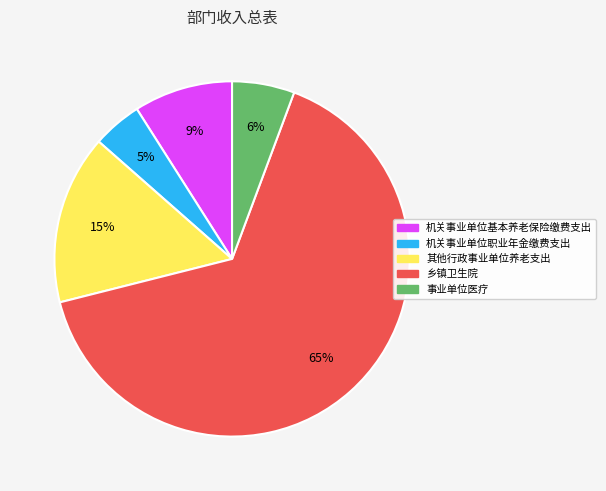

True or false: 事业单位医疗 accounts for 11% of the total.

False